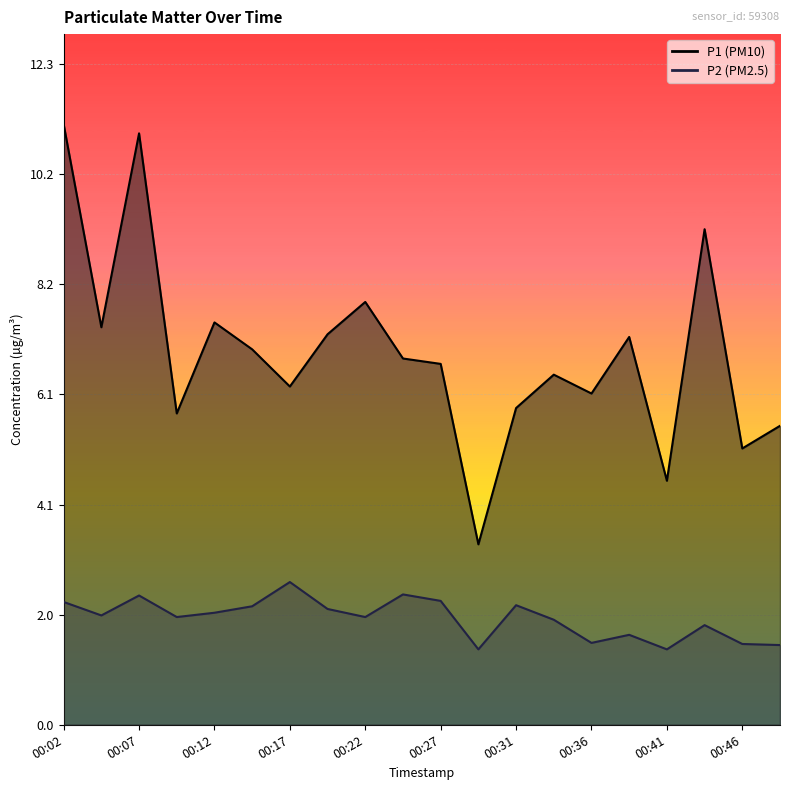

True or false: P2 and P1 cross at least once.

False